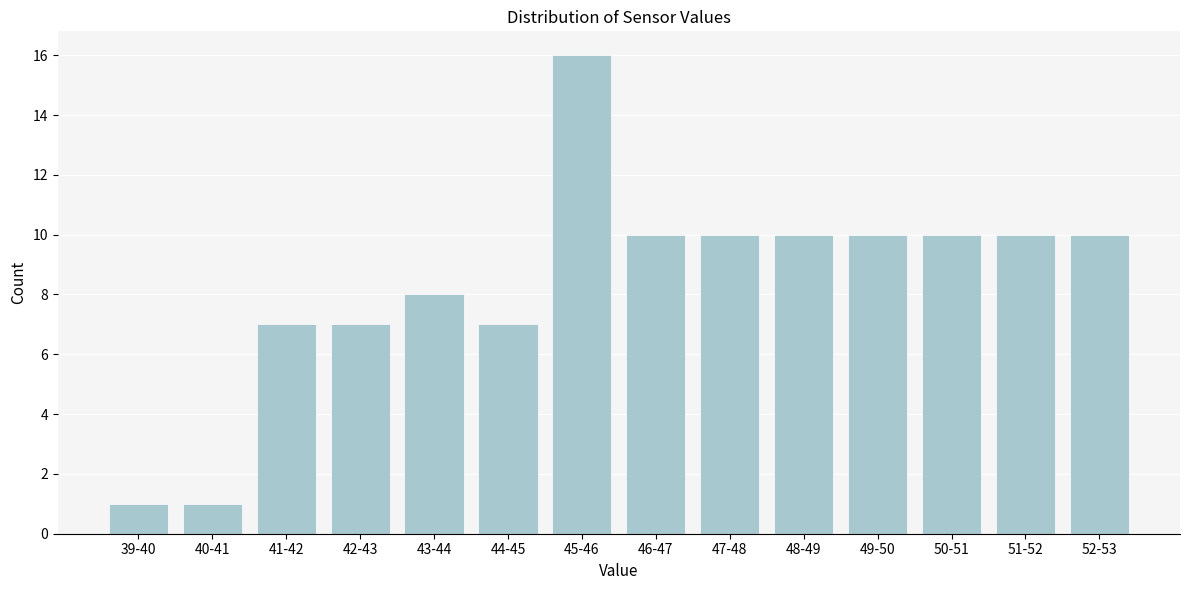

Reading left to right, list all the values displayed in this chart.

39-40=1	40-41=1	41-42=7	42-43=7	43-44=8	44-45=7	45-46=16	46-47=10	47-48=10	48-49=10	49-50=10	50-51=10	51-52=10	52-53=10